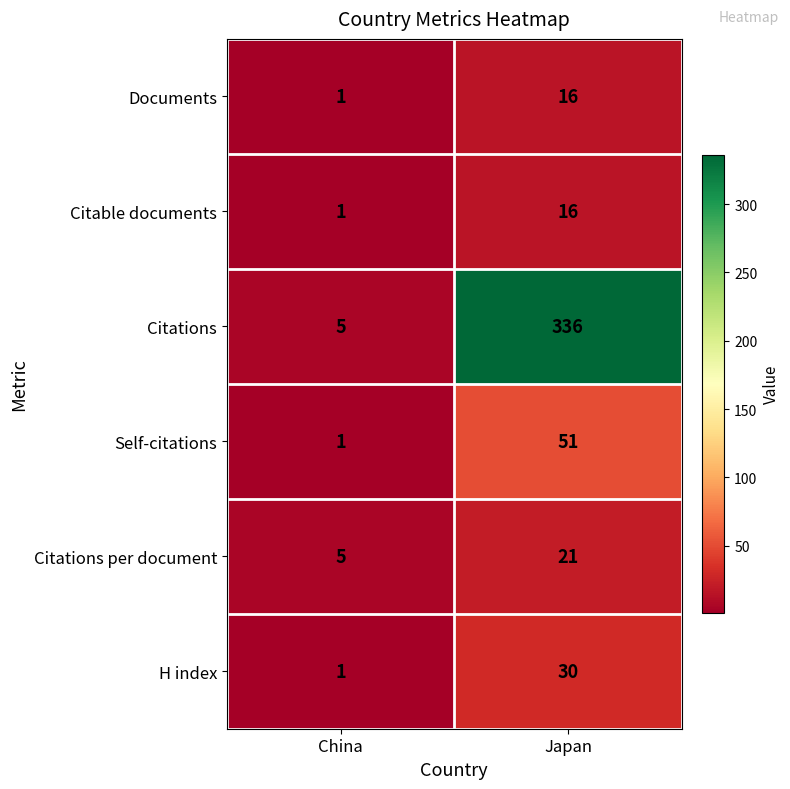

List the labels in order of Documents value, smallest first.

China, Japan